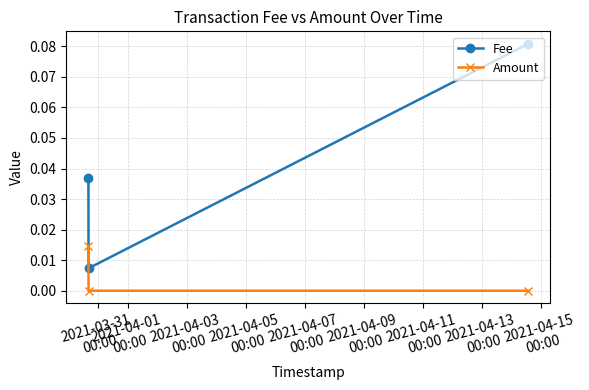

Count the number of categories in the chart.

3